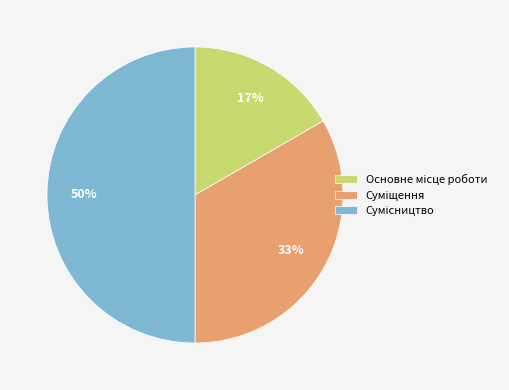

To the nearest percent, what is the average slice percentage?

33%